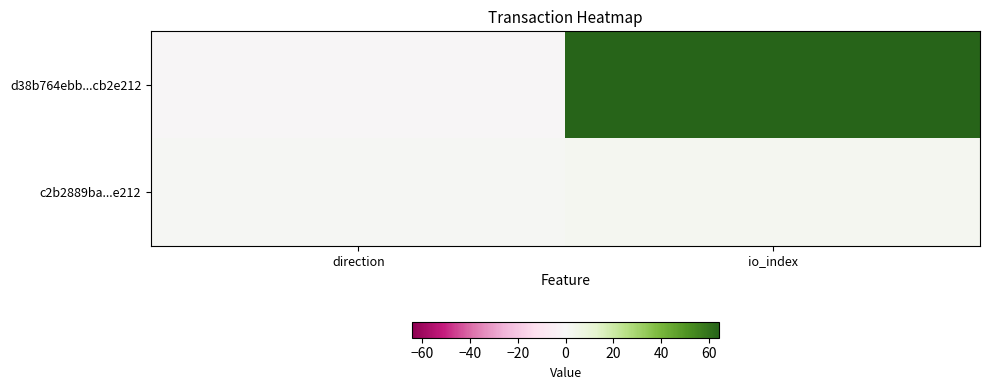

How many data points does each series have?

2